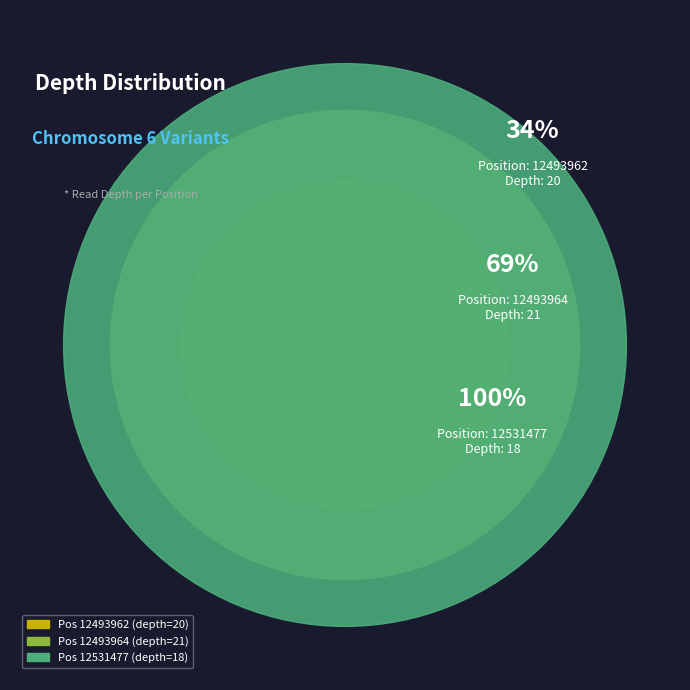

Combined, what portion of the pie is 12531477 and 12493964?

66.1%